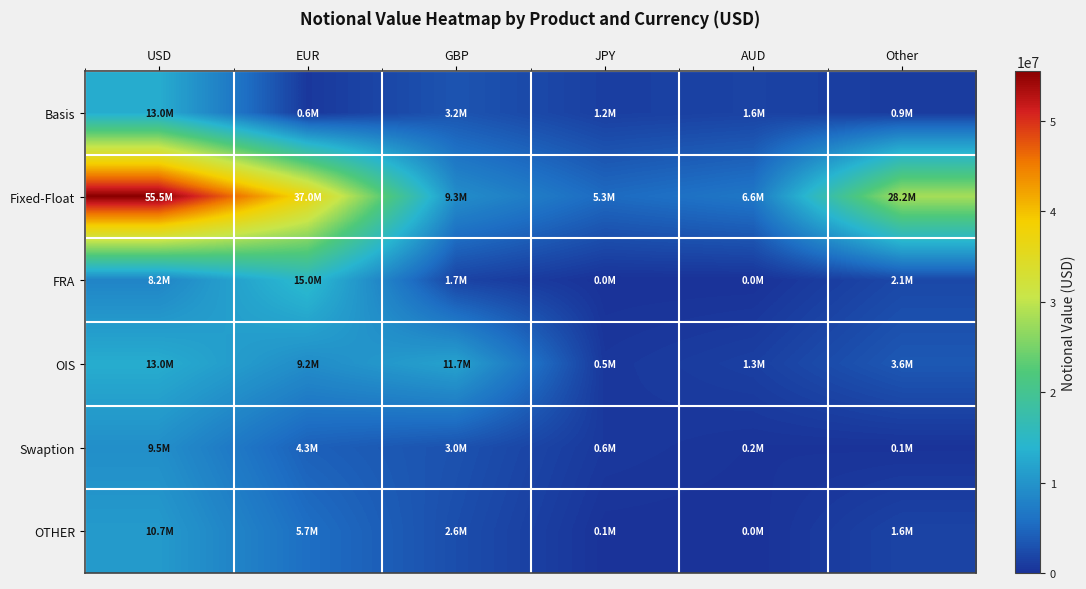

At how many categories does at least one series exceed 39037487?

1